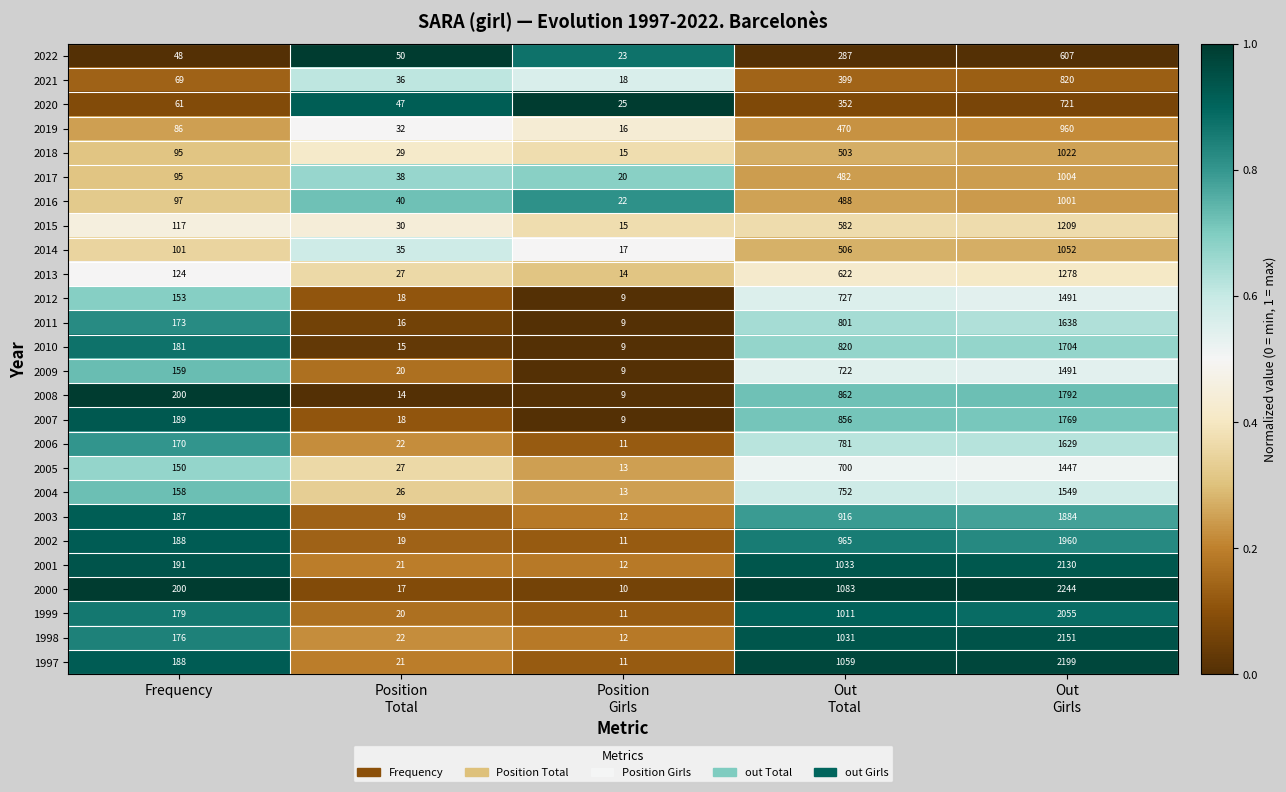

What is the highest value of the 2000 series?

2244